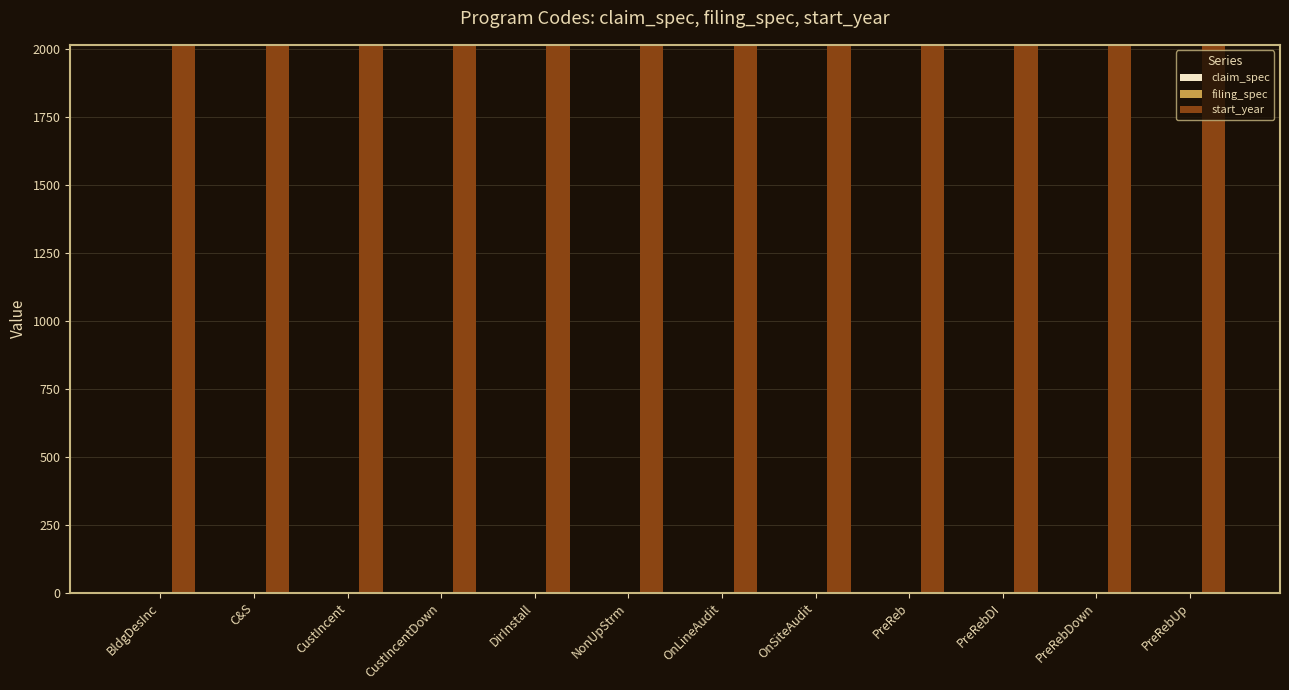

What is the sum of all start_year values?

24156